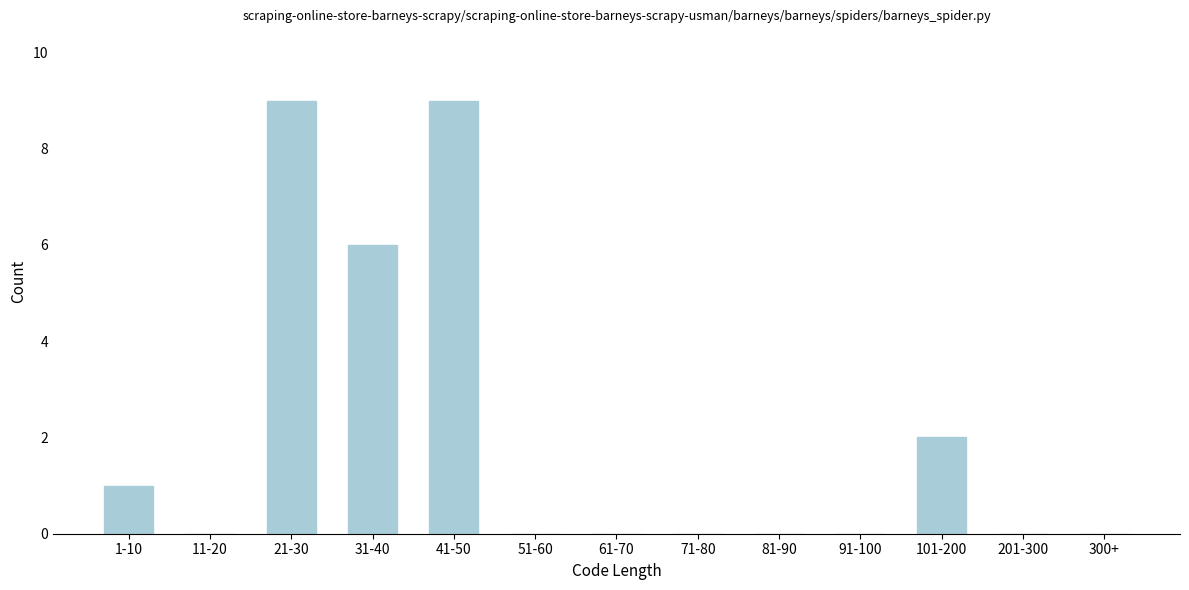

Reading left to right, transcribe all the data shown in this chart.

1-10=1	11-20=0	21-30=9	31-40=6	41-50=9	51-60=0	61-70=0	71-80=0	81-90=0	91-100=0	101-200=2	201-300=0	300+=0